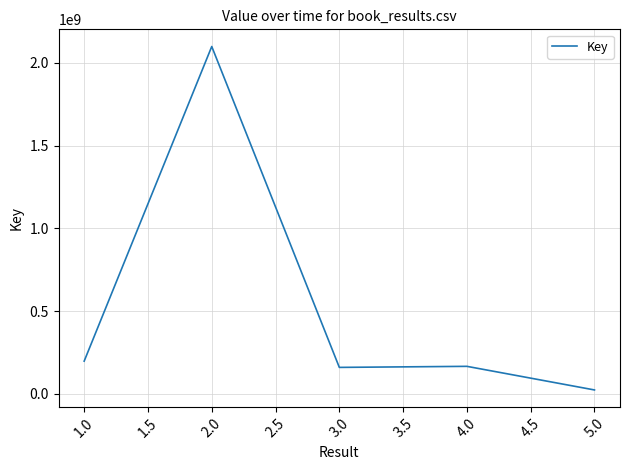

At which category does the data reach its first local valley?

3.0